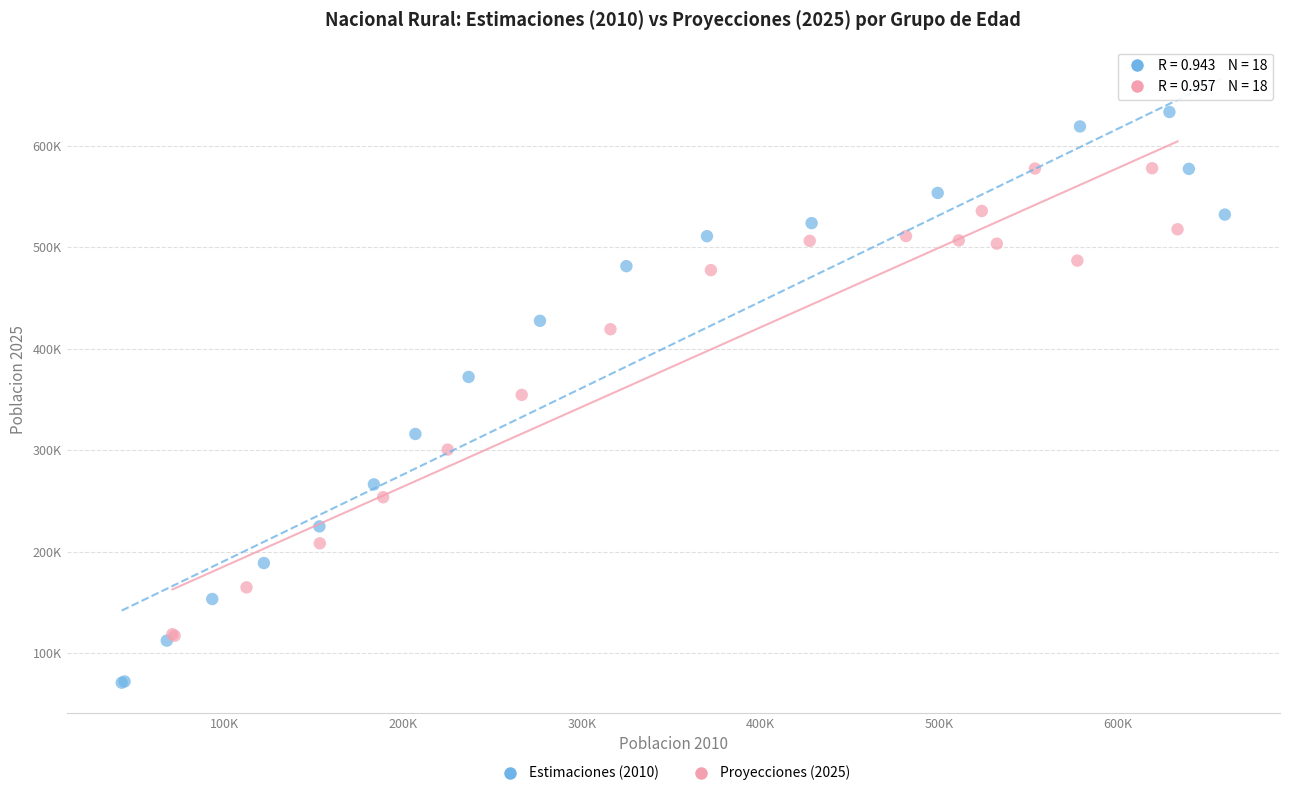

Which series has the widest spread of Y values?

Estimaciones (2010)